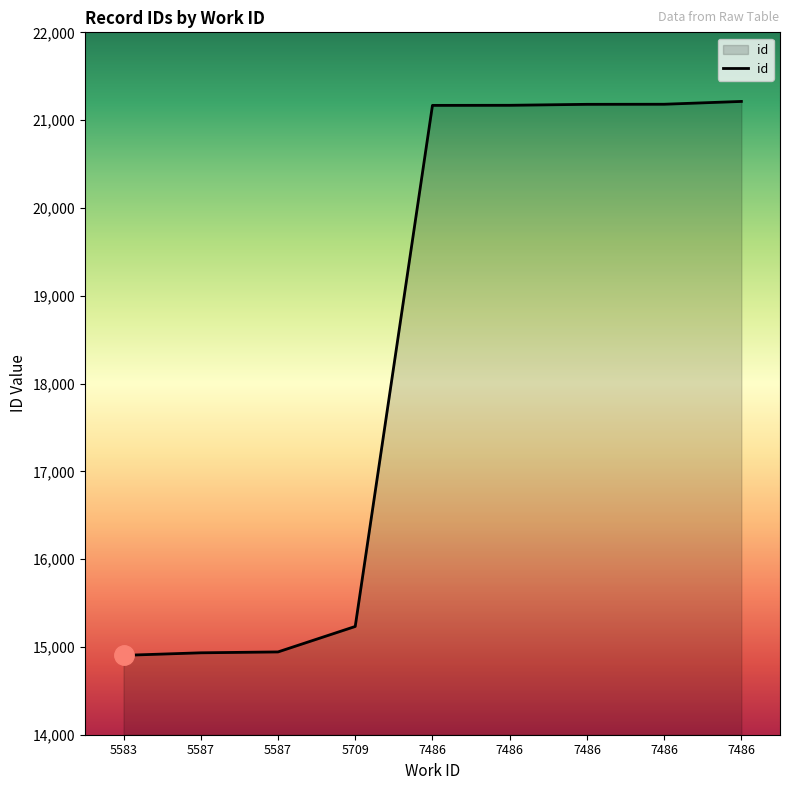

What is the difference between the values at 5587 and 5709?

290